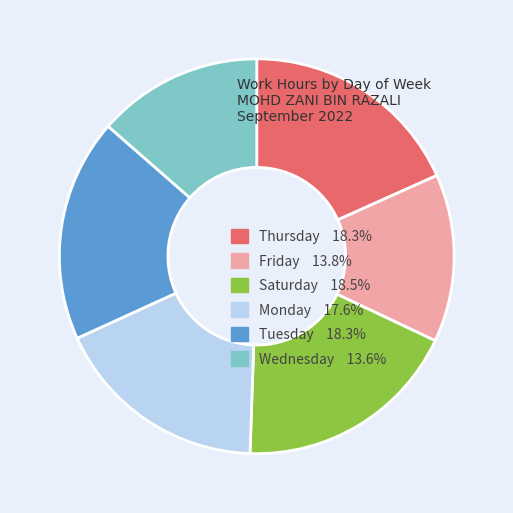

Combined, do Wednesday 13.6% and Thursday 18.3% account for over 50%?

No